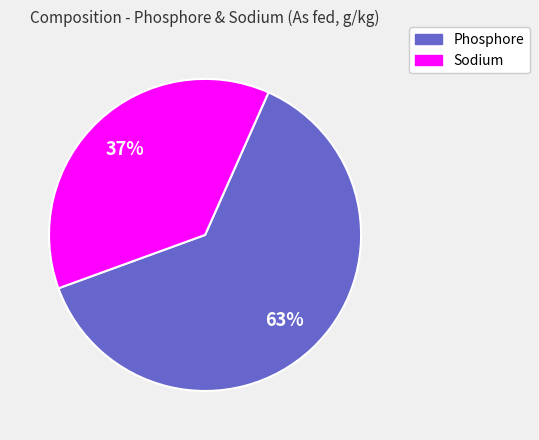

Is the sum of Phosphore and Sodium greater than half?

Yes